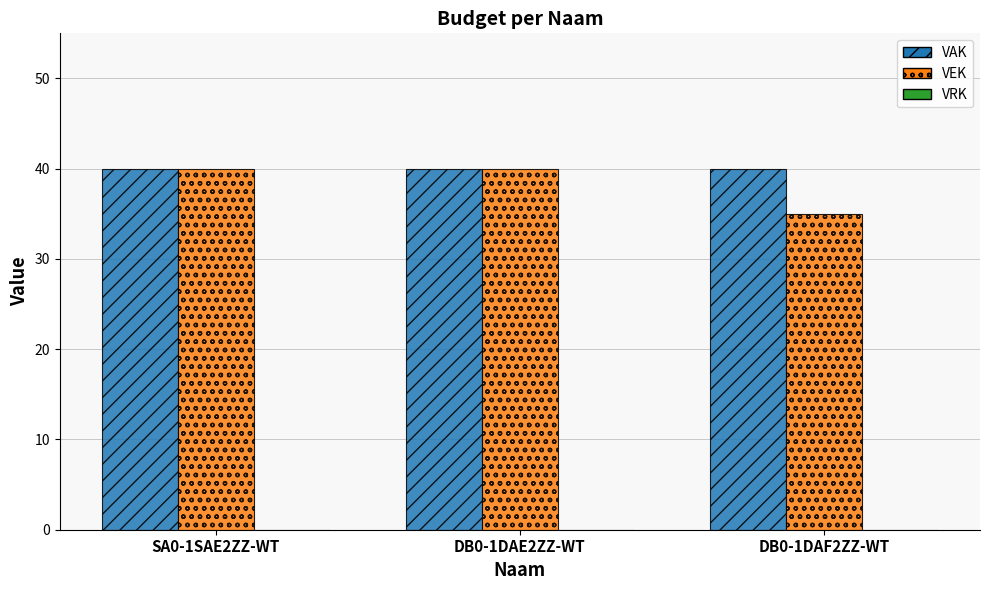

What is the spread (max minus min) of values at SA0-1SAE2ZZ-WT?

0